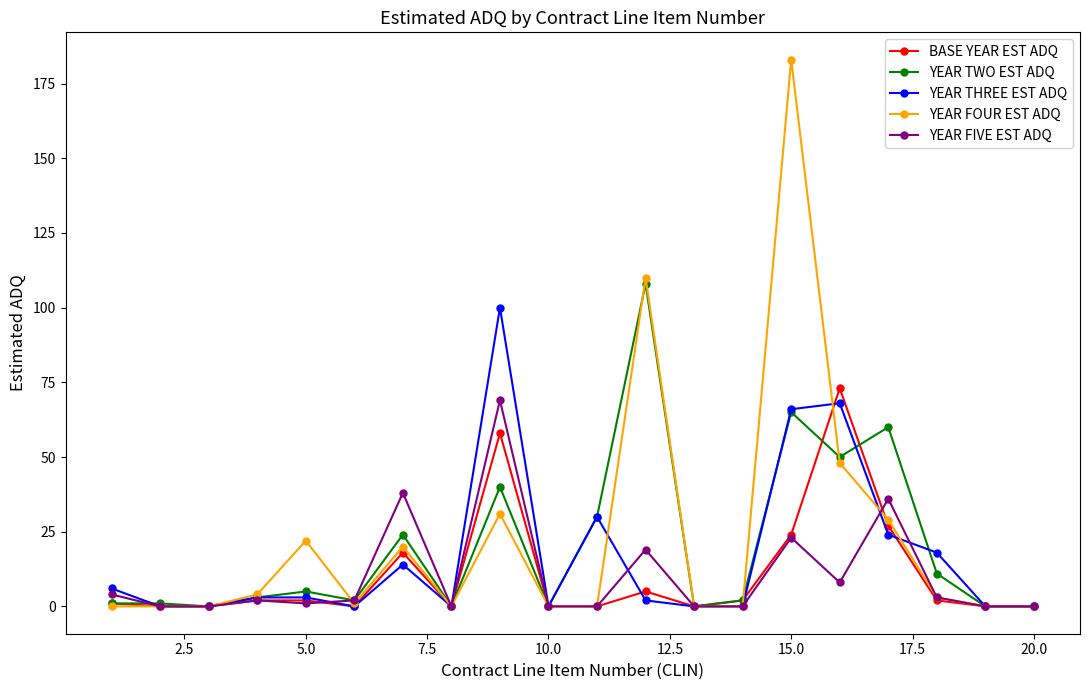

At how many categories does at least one series exceed 129?

1